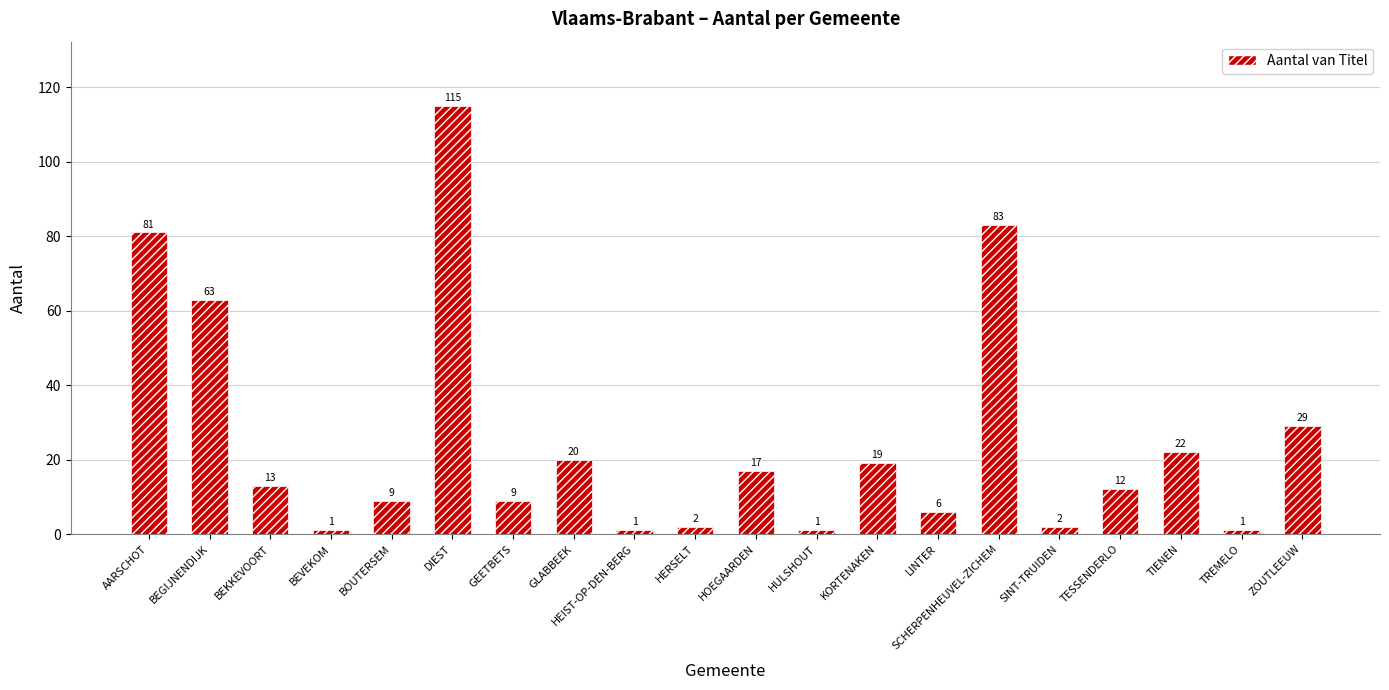

Does the chart contain stacked bars?

No